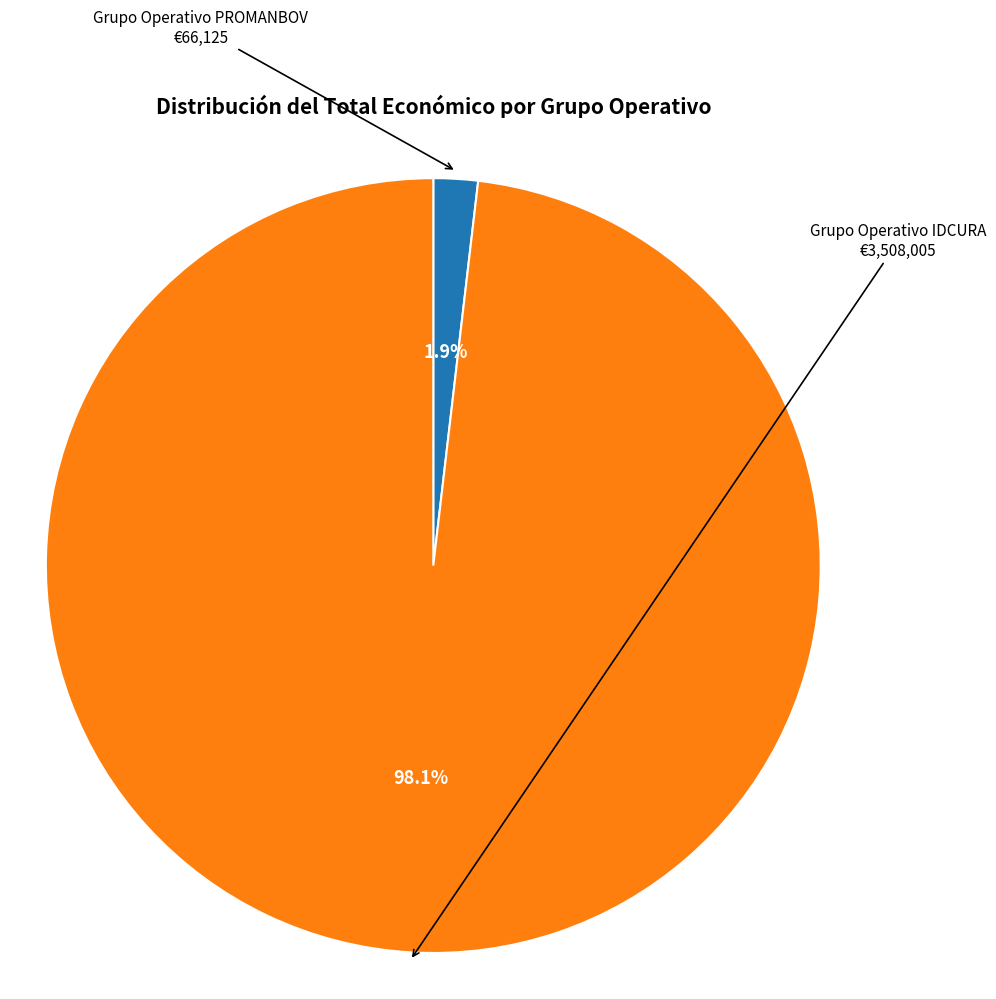

Does any single category account for the majority?

Yes